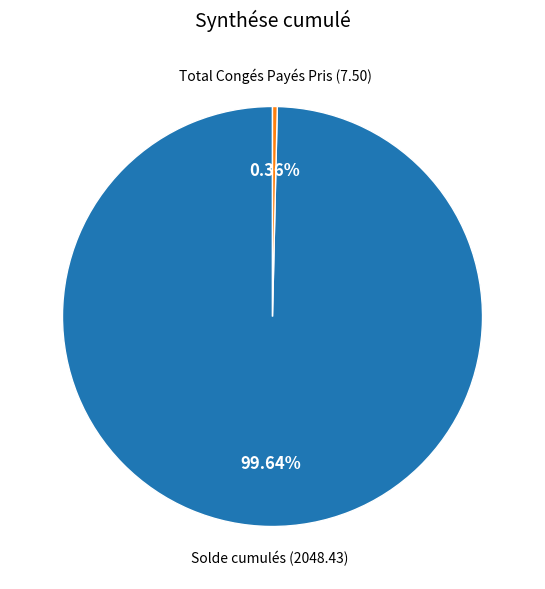

To the nearest percent, what percentage of the pie is Solde cumulés?

100%